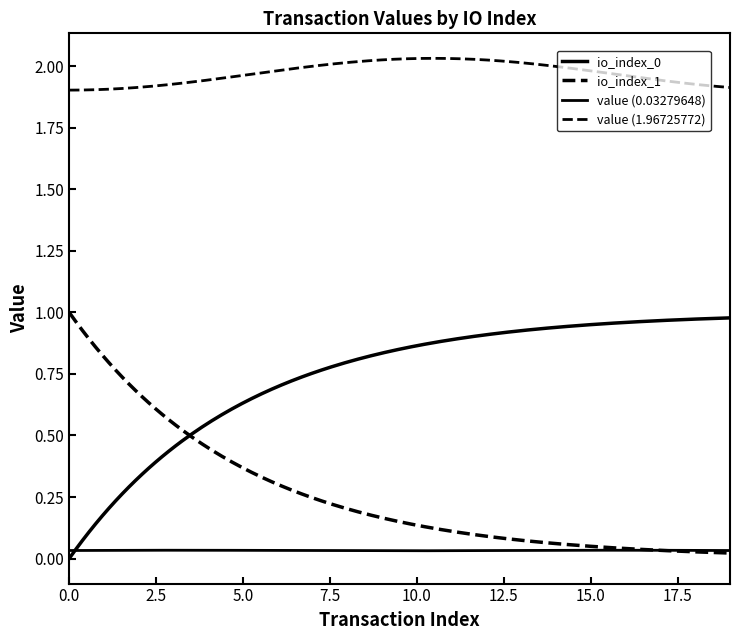

Does the chart display data point markers on the line(s)?

No